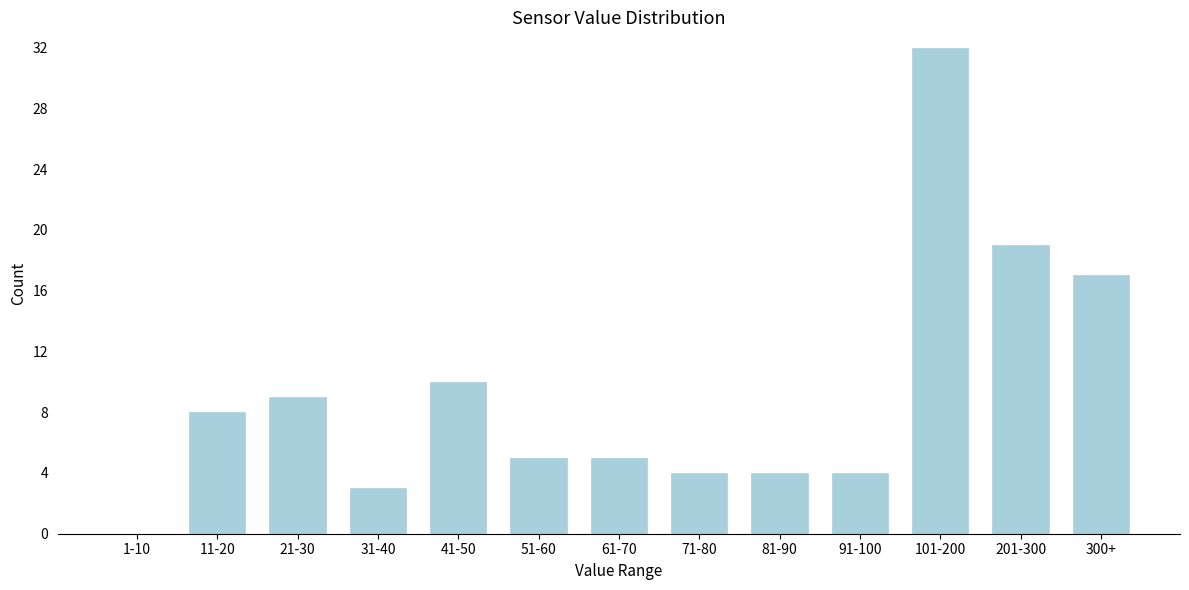

Reading left to right, list all the values displayed in this chart.

1-10=0	11-20=8	21-30=9	31-40=3	41-50=10	51-60=5	61-70=5	71-80=4	81-90=4	91-100=4	101-200=32	201-300=19	300+=17